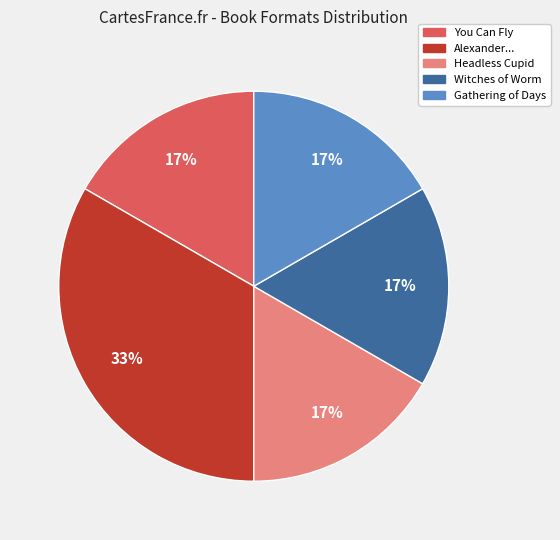

Is there any slice that represents more than half of the pie?

No